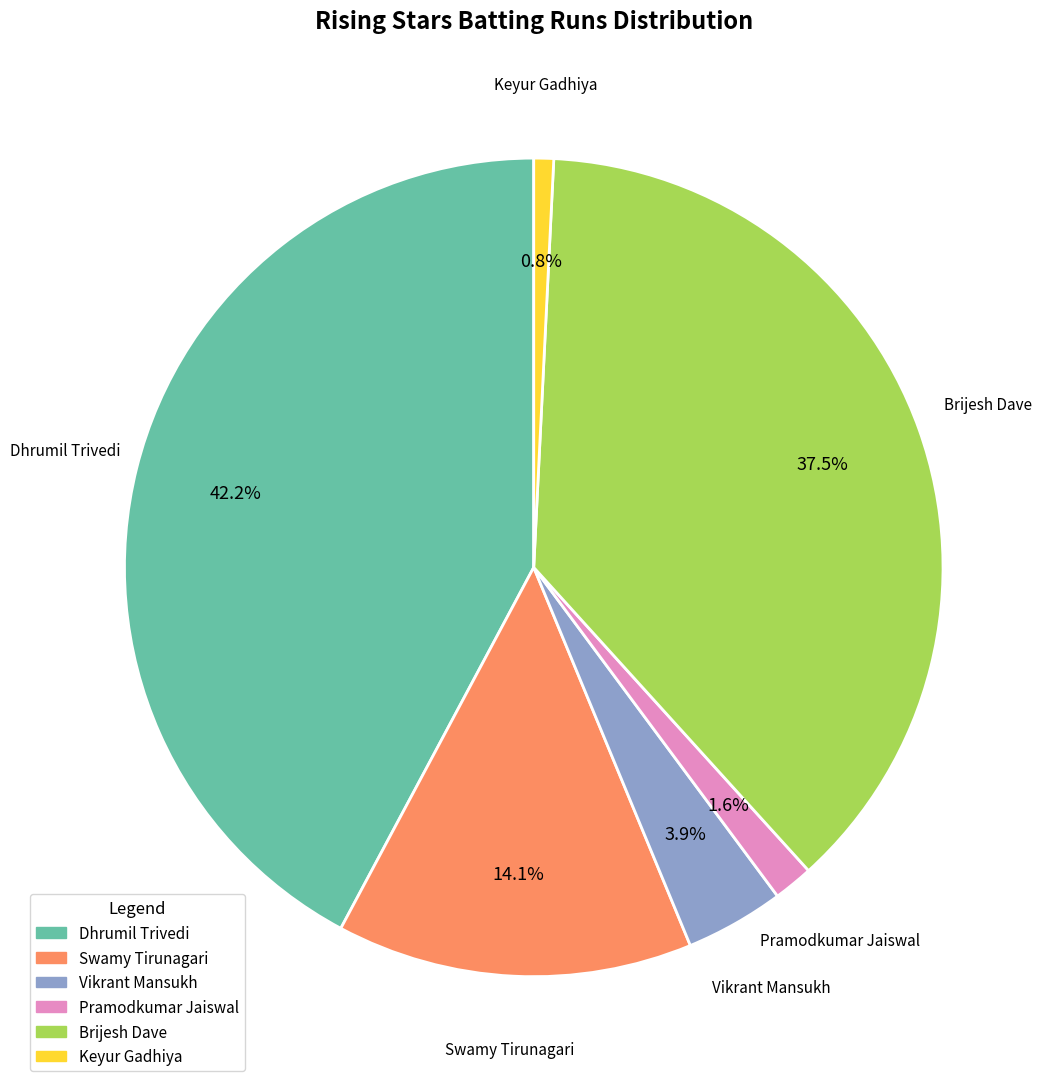

Approximately how many times larger is the value at Pramodkumar Jaiswal compared to Vikrant Mansukh?

0.4